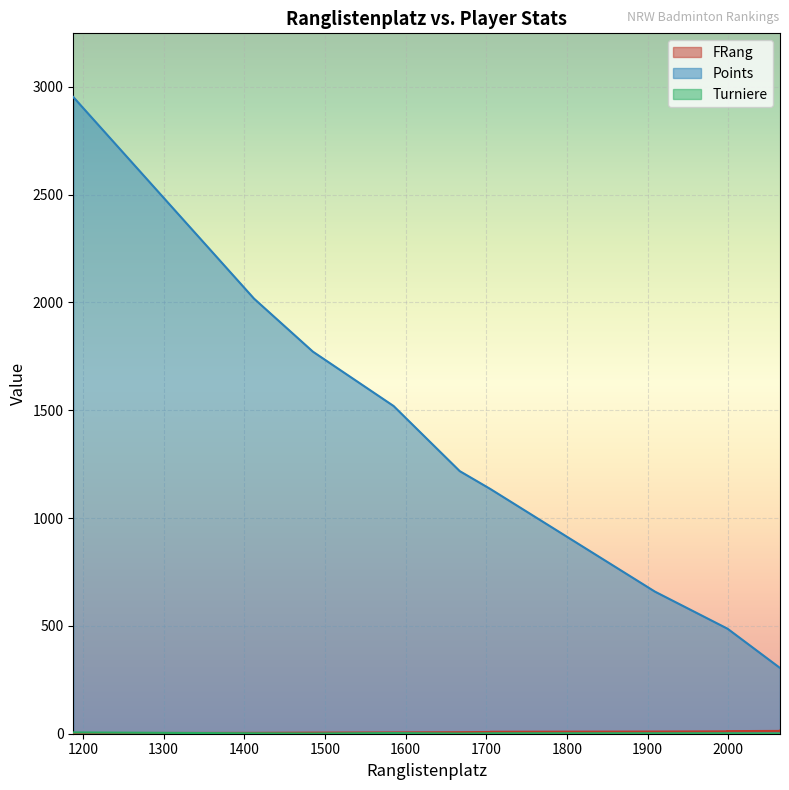

How many interior local peaks does the Turniere series have?

1